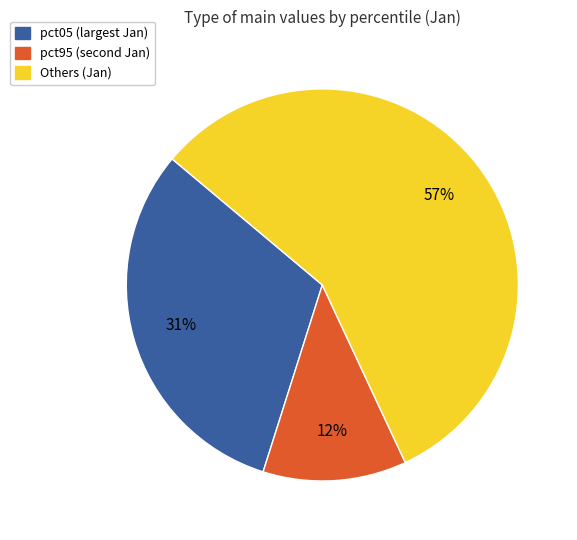

Does any single category account for the majority?

Yes